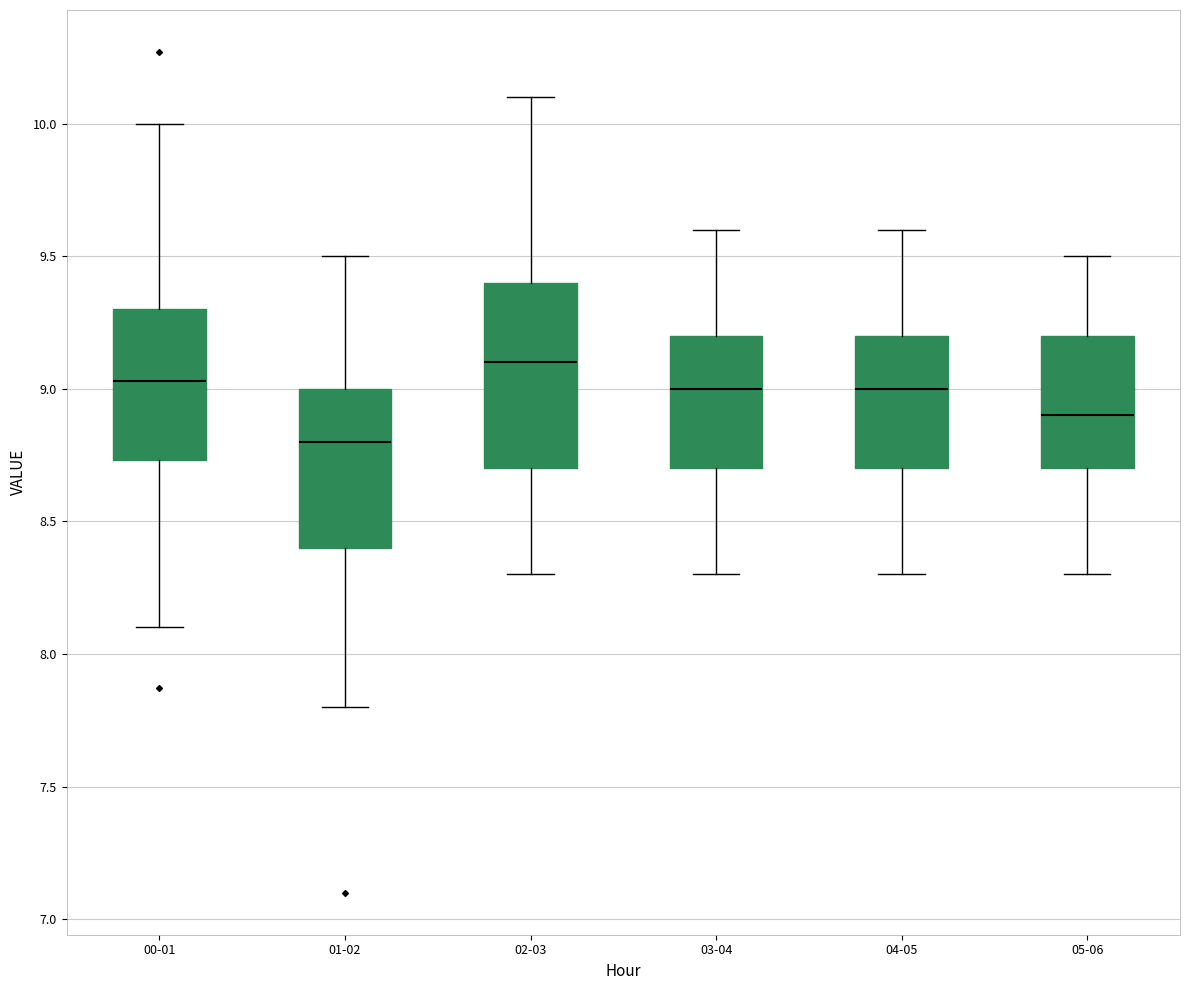

Comparing the boxes themselves (not the whiskers), which one is the tallest?

02-03